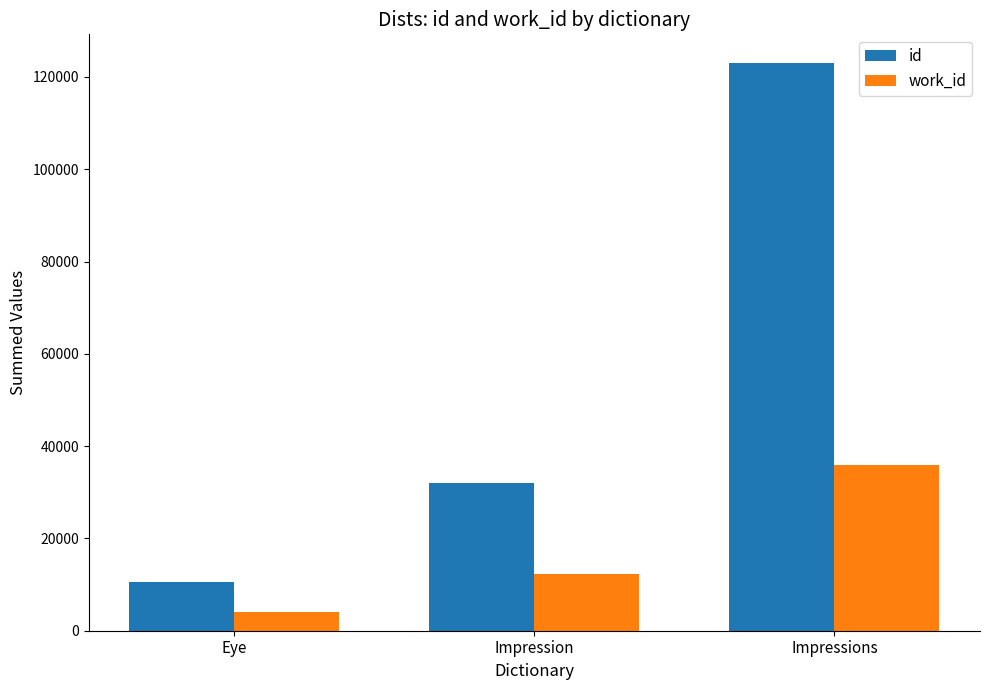

What is the average value of the id series?

55211